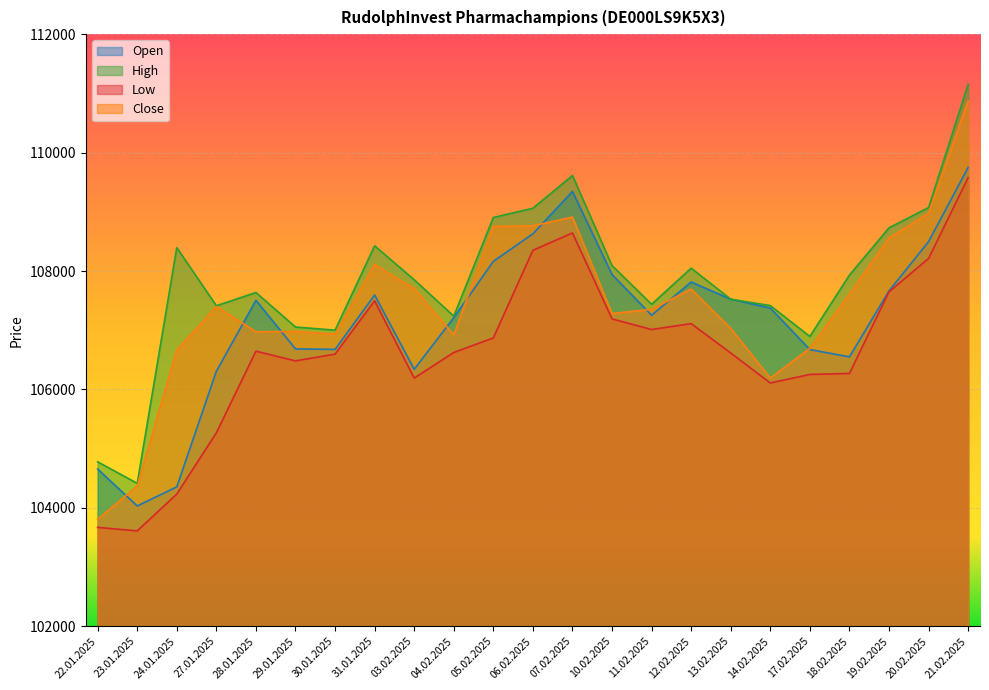

How many interior local valleys does the Low series have?

5